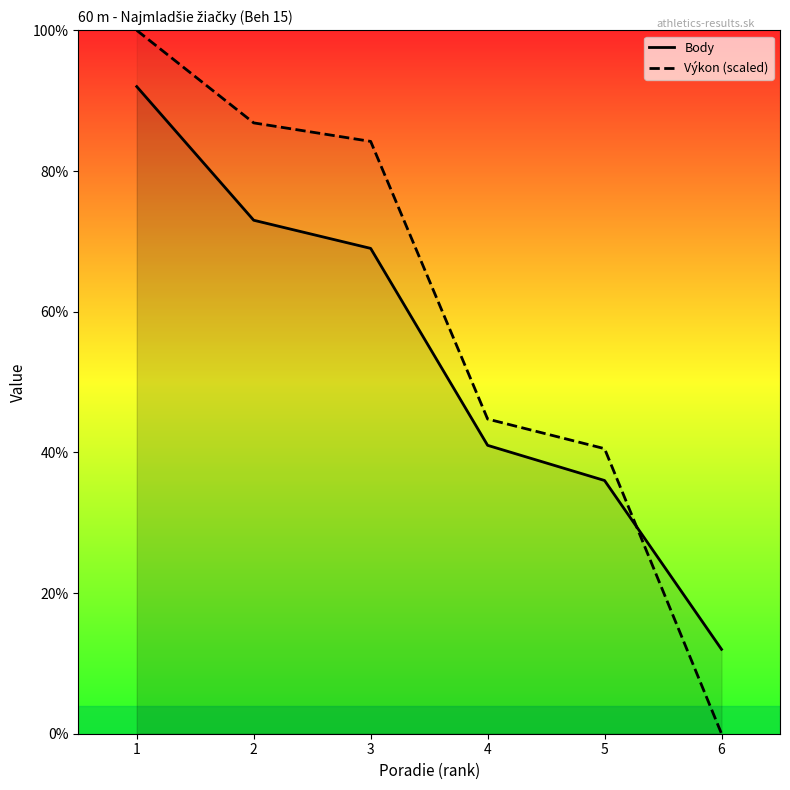

The Výkon (scaled) series shows 10.7 at 4. True or false?

False